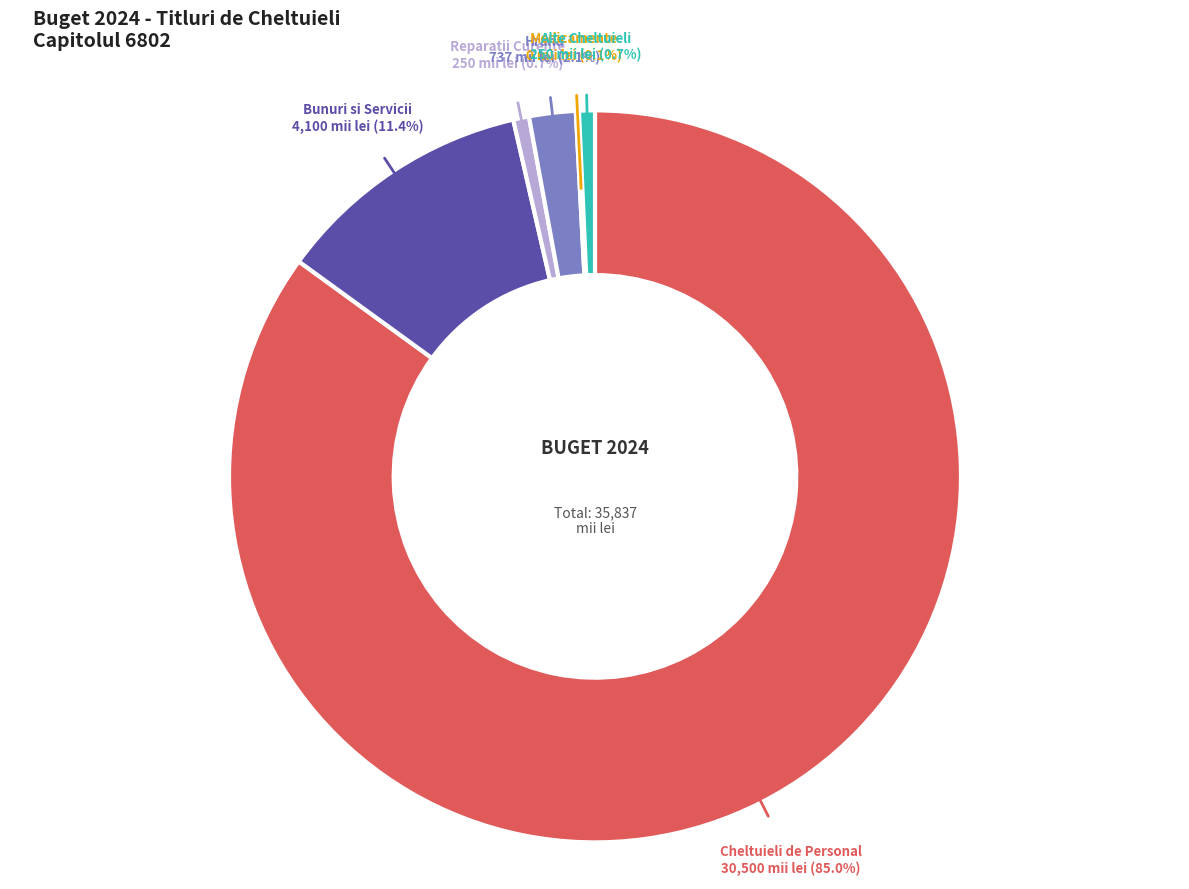

Does any single category account for the majority?

Yes